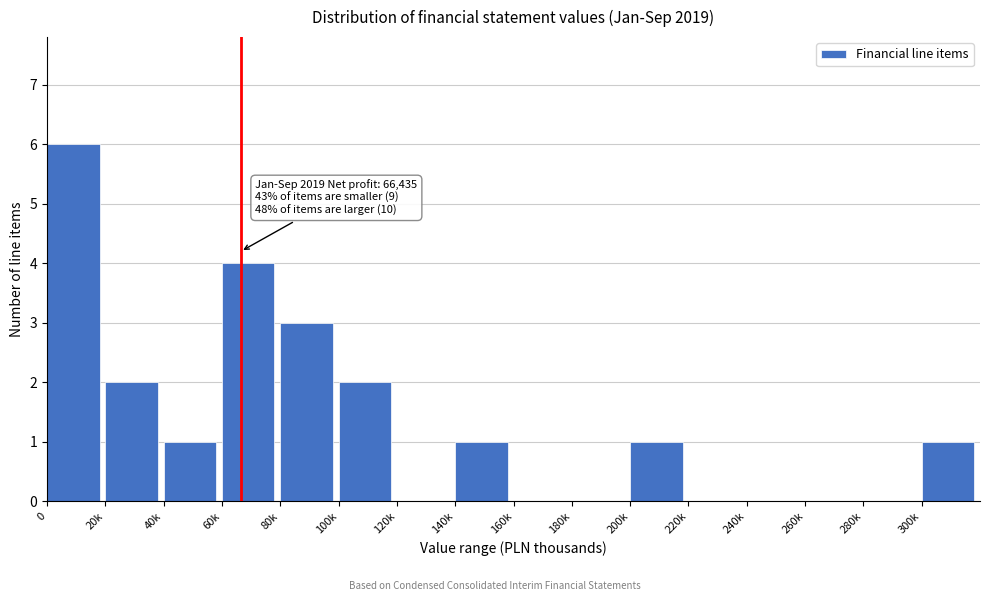

Reading right to left, transcribe all the data shown in this chart.

300k=1	280k=0	260k=0	240k=0	220k=0	200k=1	180k=0	160k=0	140k=1	120k=0	100k=2	80k=3	60k=4	40k=1	20k=2	0=6